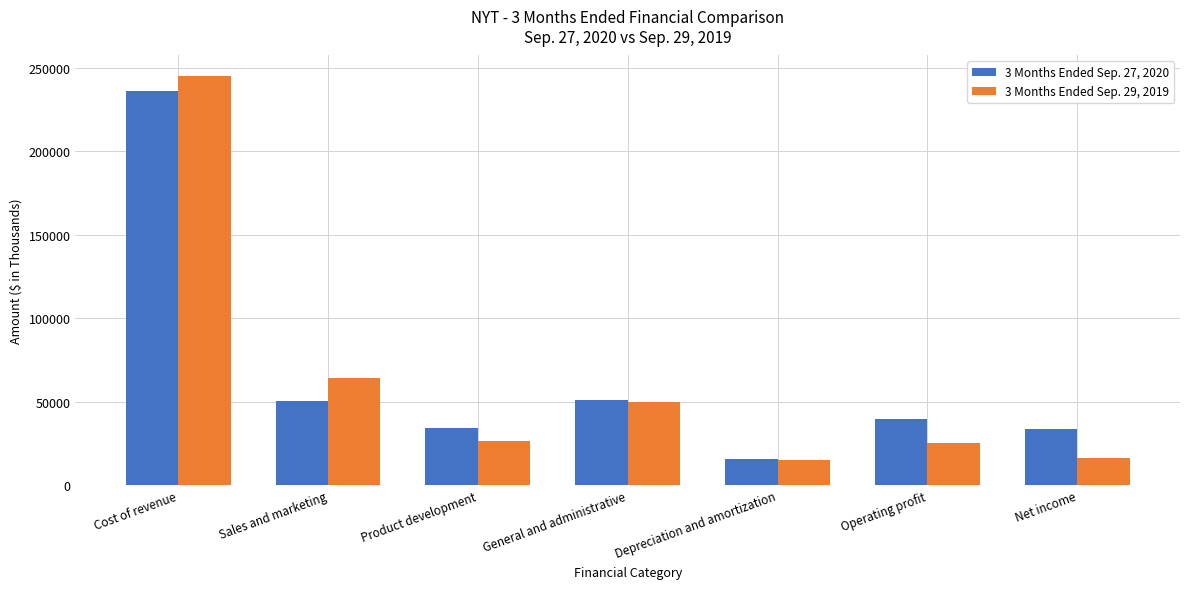

What is the total value across all series at Sales and marketing?

114845